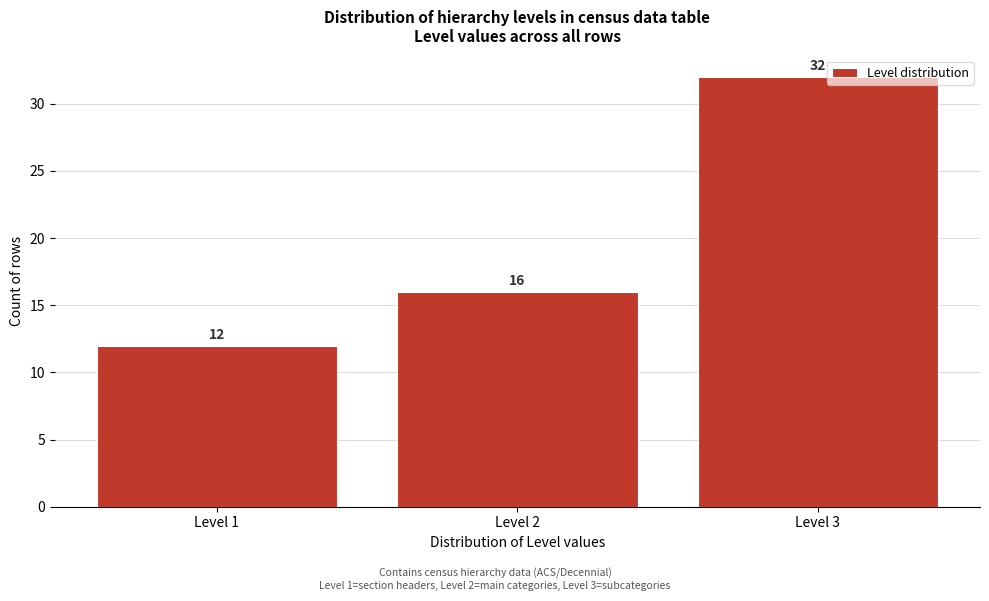

Reading right to left, transcribe all the data shown in this chart.

Level 3=32	Level 2=16	Level 1=12